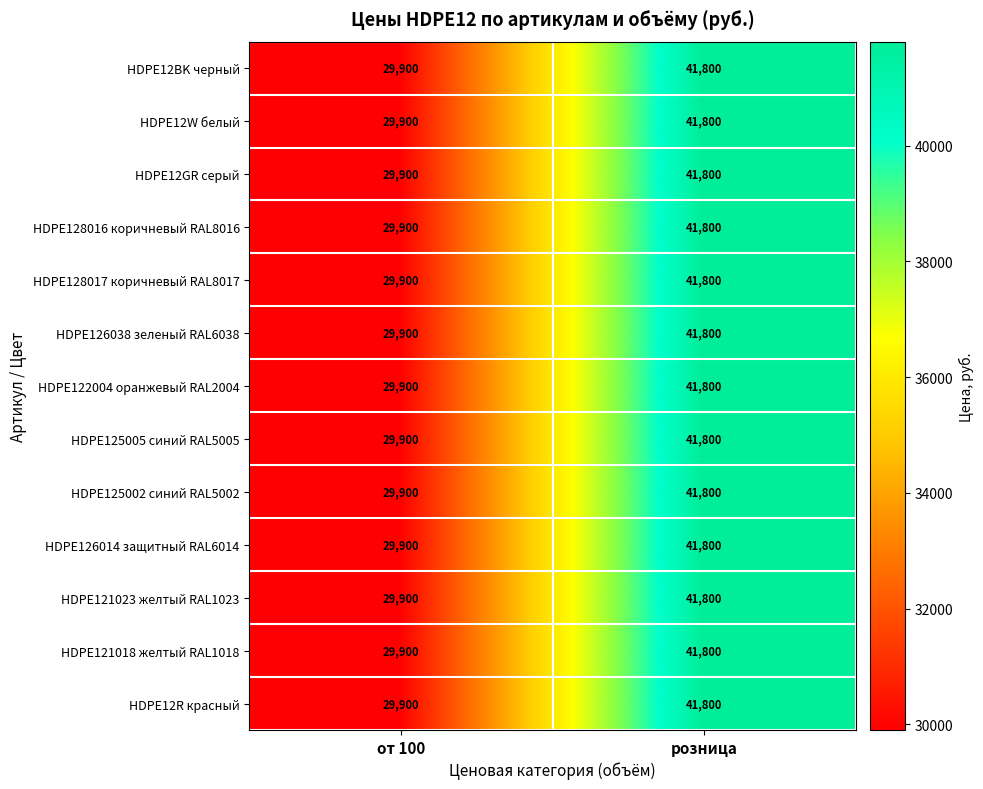

Which label corresponds to the smallest value in the chart?

от 100